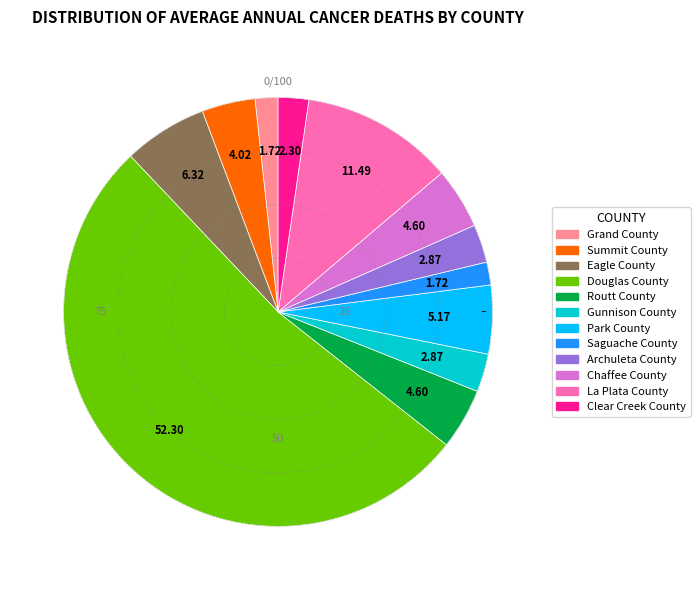

Approximately how many times larger is the value at Routt County compared to Gunnison County?

1.6